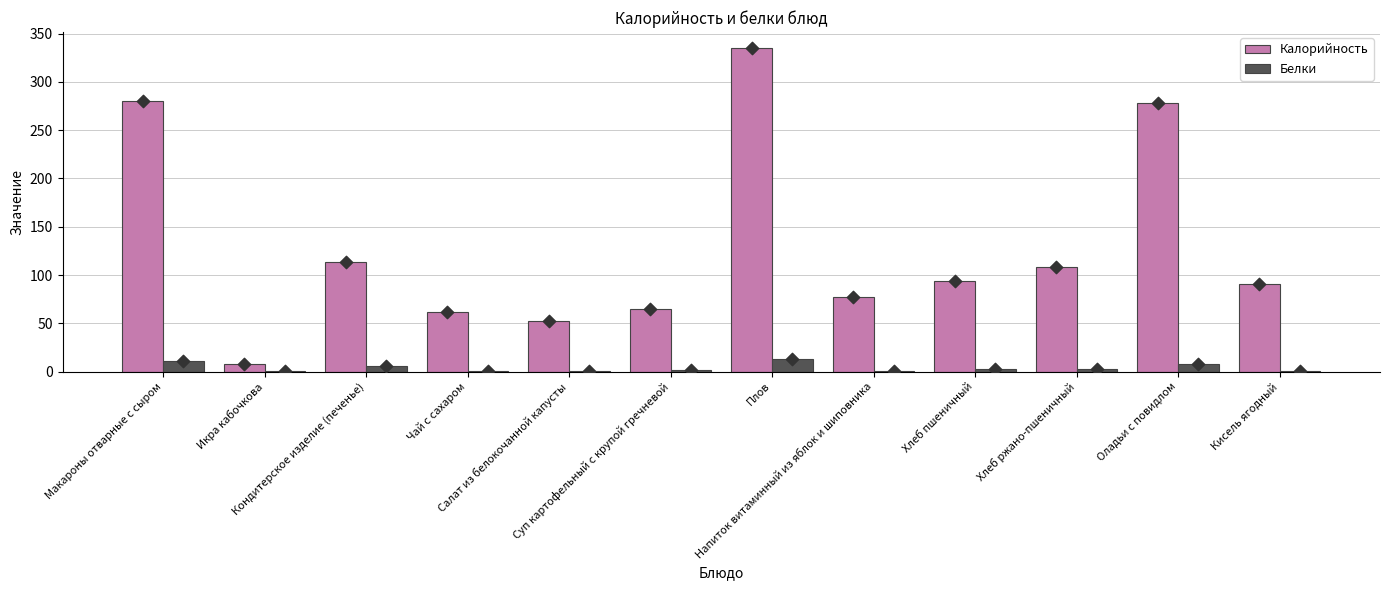

Which series contains the lowest Y value?

Белки